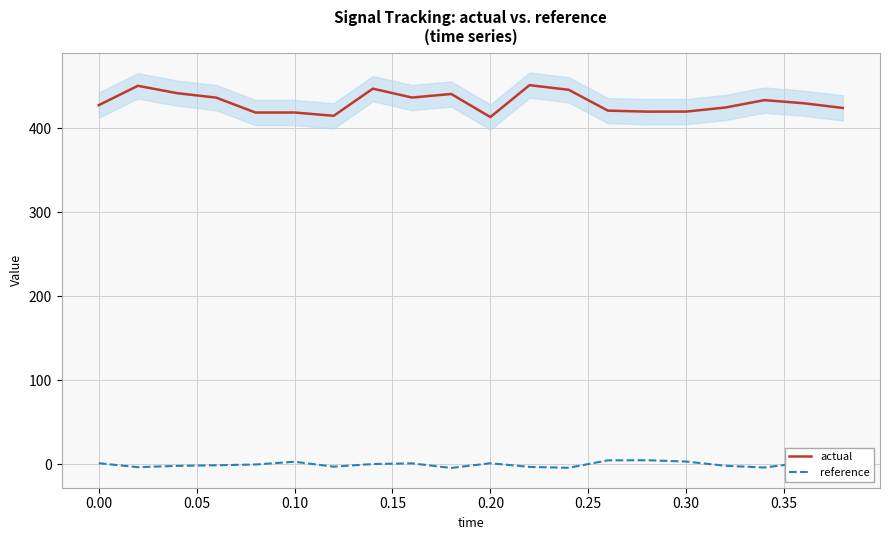

True or false: actual and reference cross at least once.

False